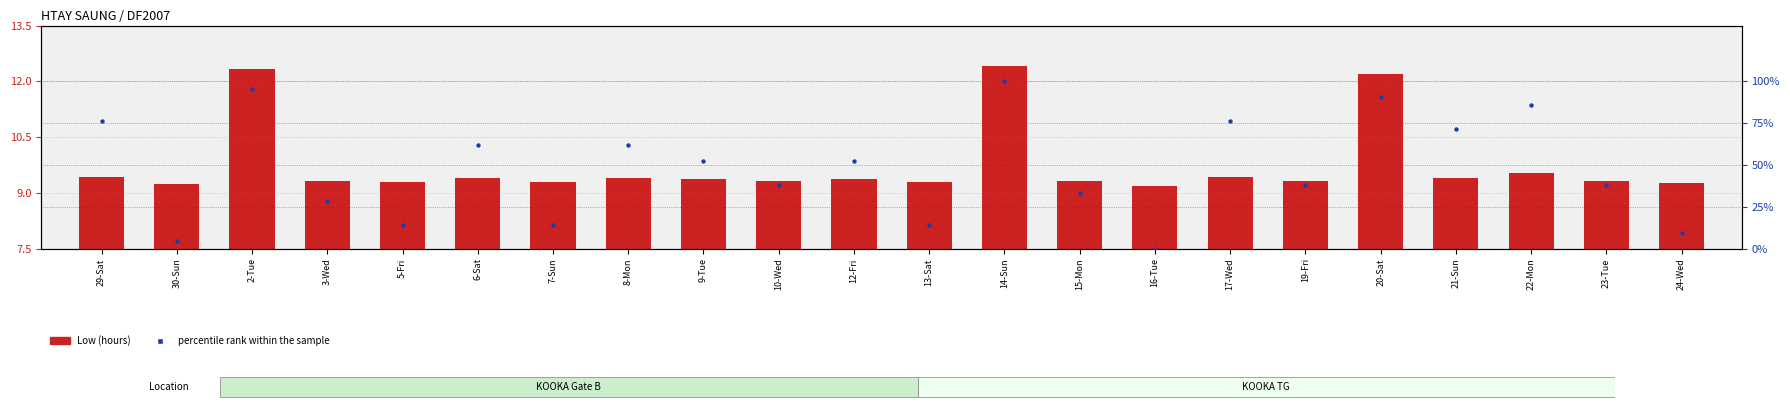

At which category is the sum across all series the highest?

14-Sun